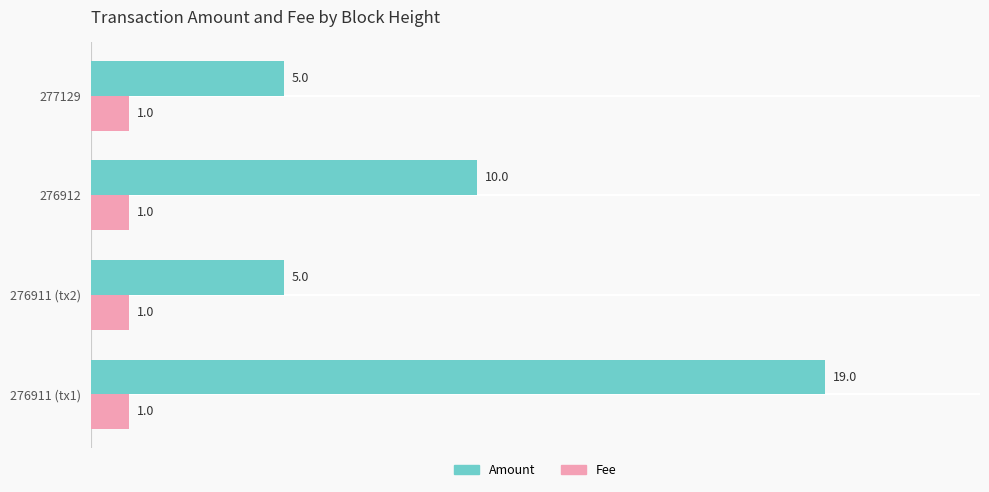

The Amount series shows 5 at 277129. True or false?

True